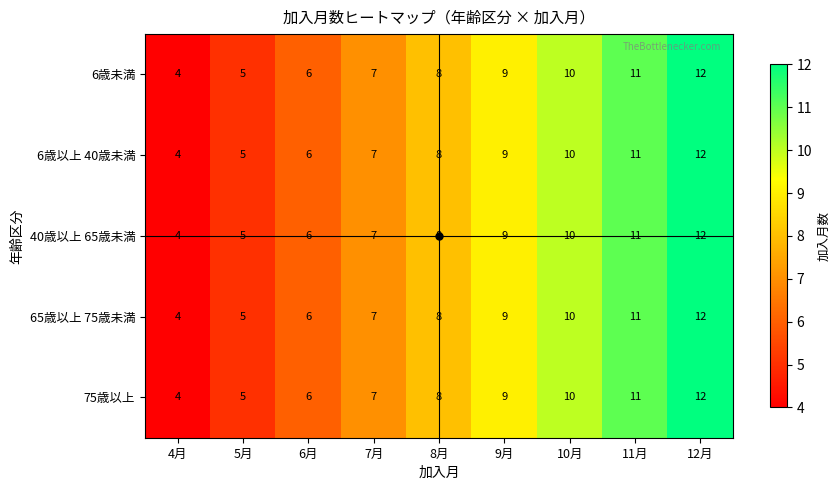

How many 6歳未満 values are between 6 and 10?

5